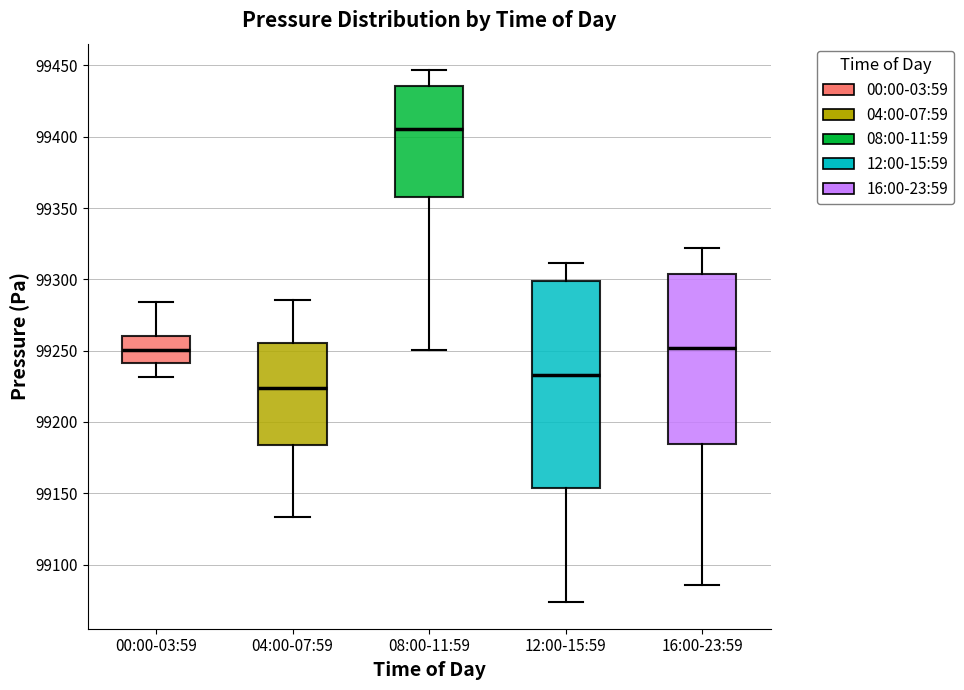

Where is the upper edge of the box for 12:00-15:59 on the y-axis? The values are not printed on the chart, so give them approximately, as read against the axis.

99300